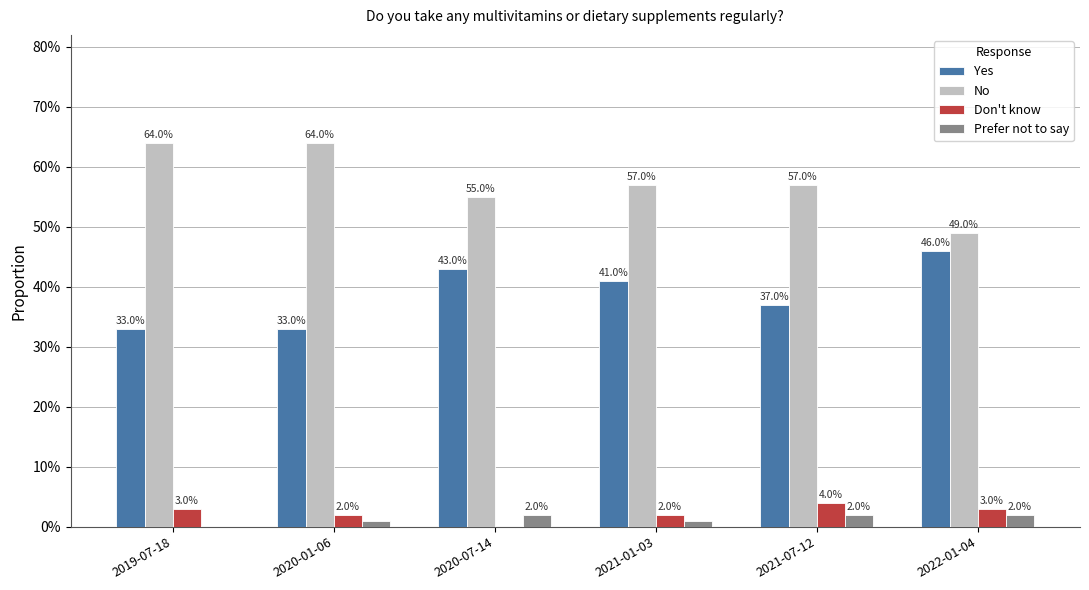

Are the bars grouped side by side (vs. stacked)?

Yes